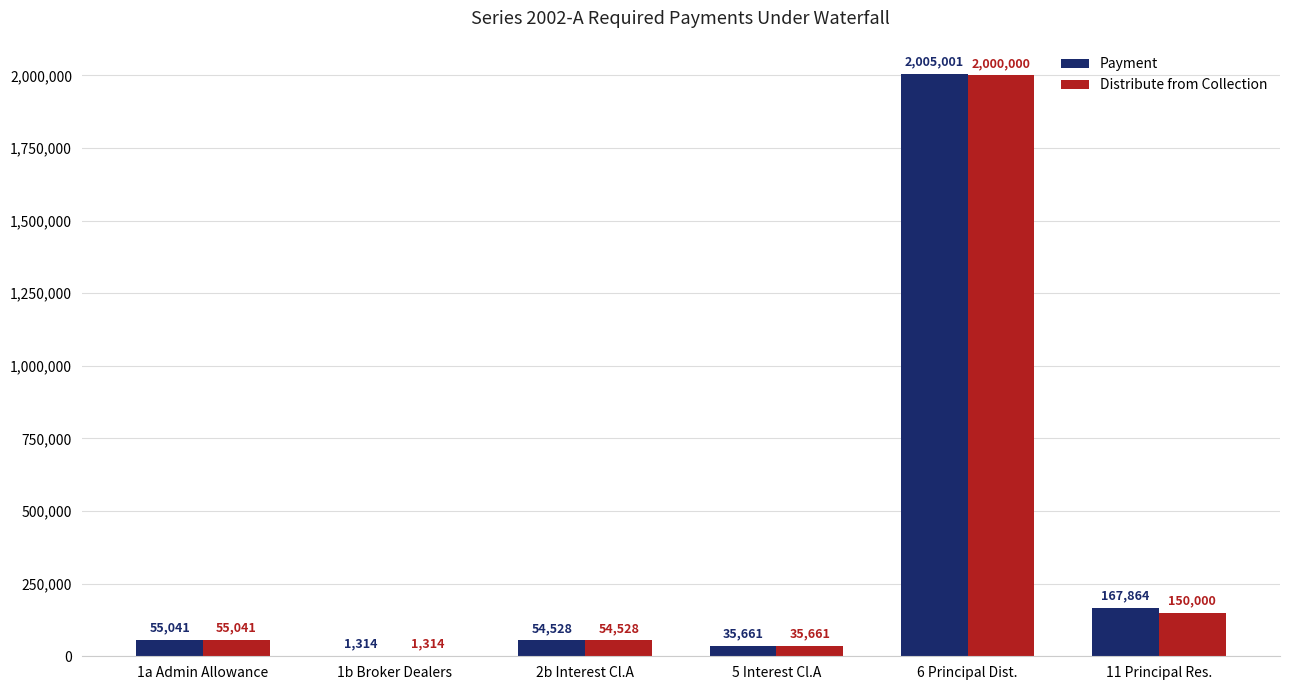

What is the highest value of the Payment series?

2005000.8